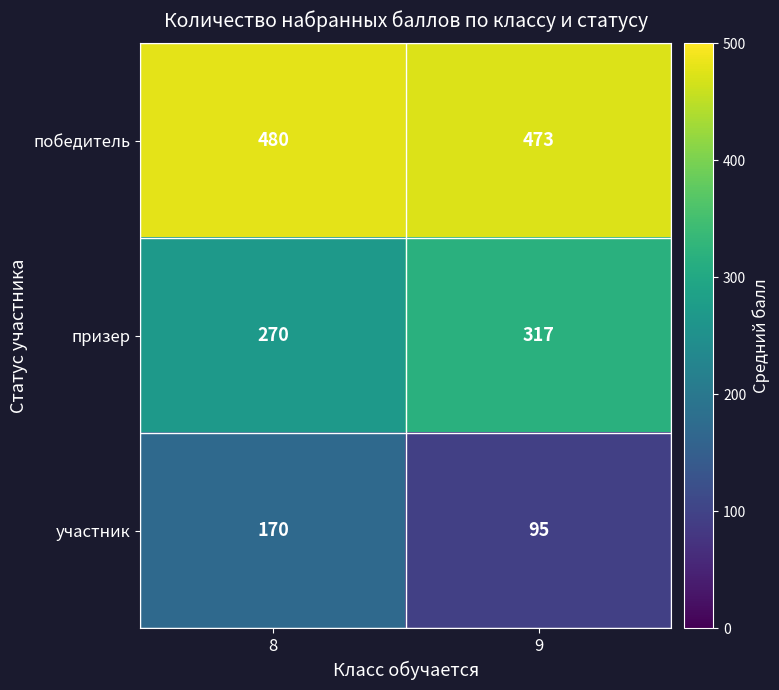

At how many categories does at least one series exceed 257?

2